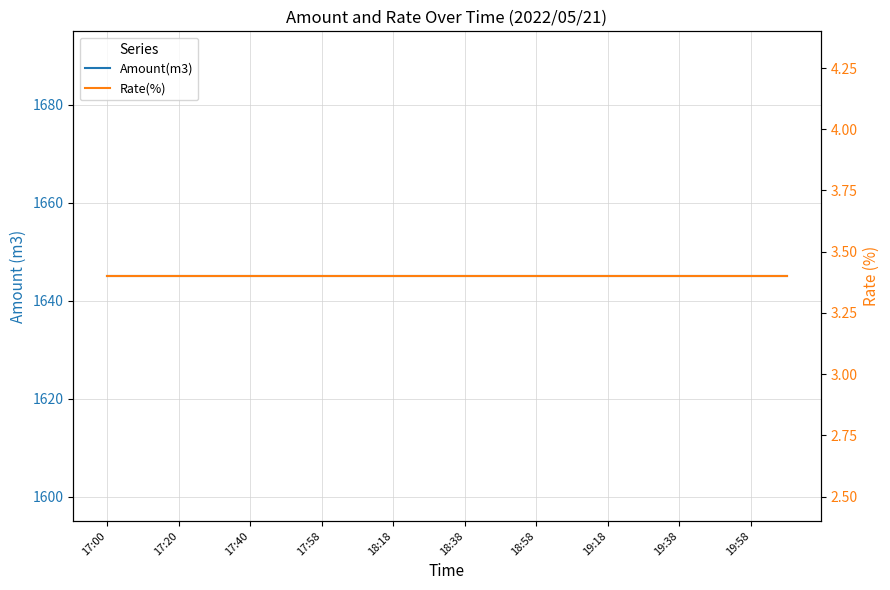

Is it true that Rate(%) equals 3.4 at 17:20?

True